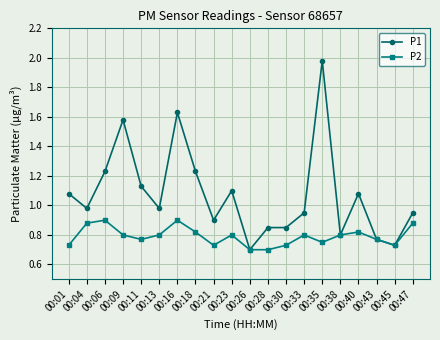

What is the total value across all series at 00:01?

1.8